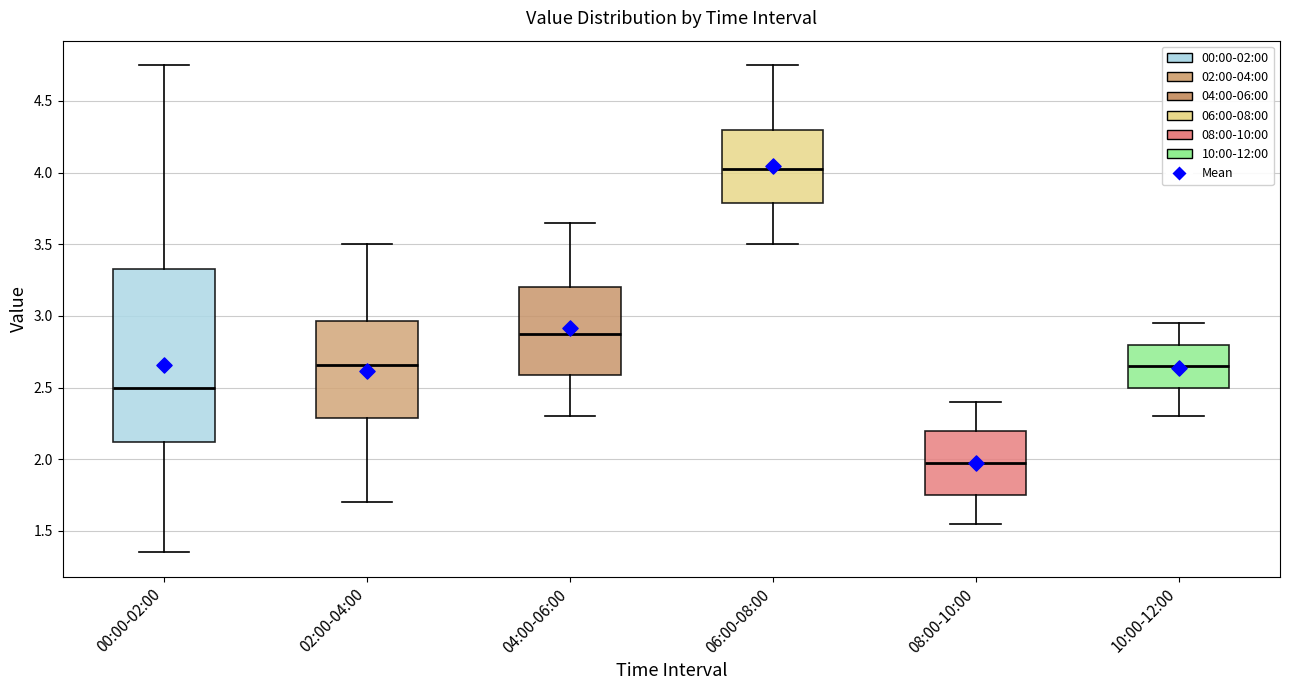

Which box has the lowest median line?

08:00-10:00